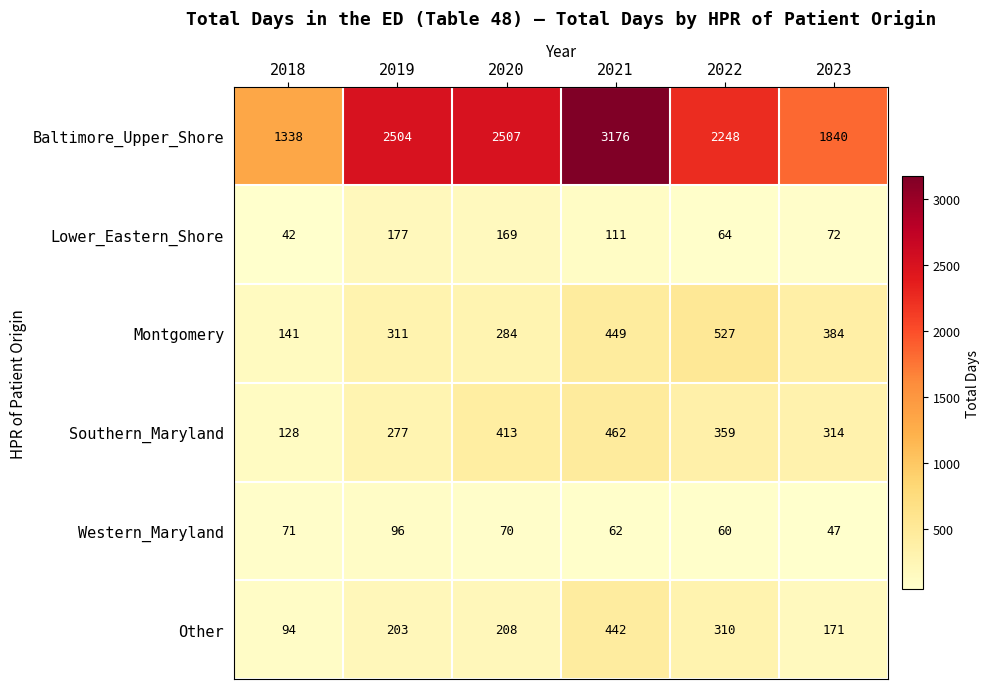

What is the greatest value displayed?

3176